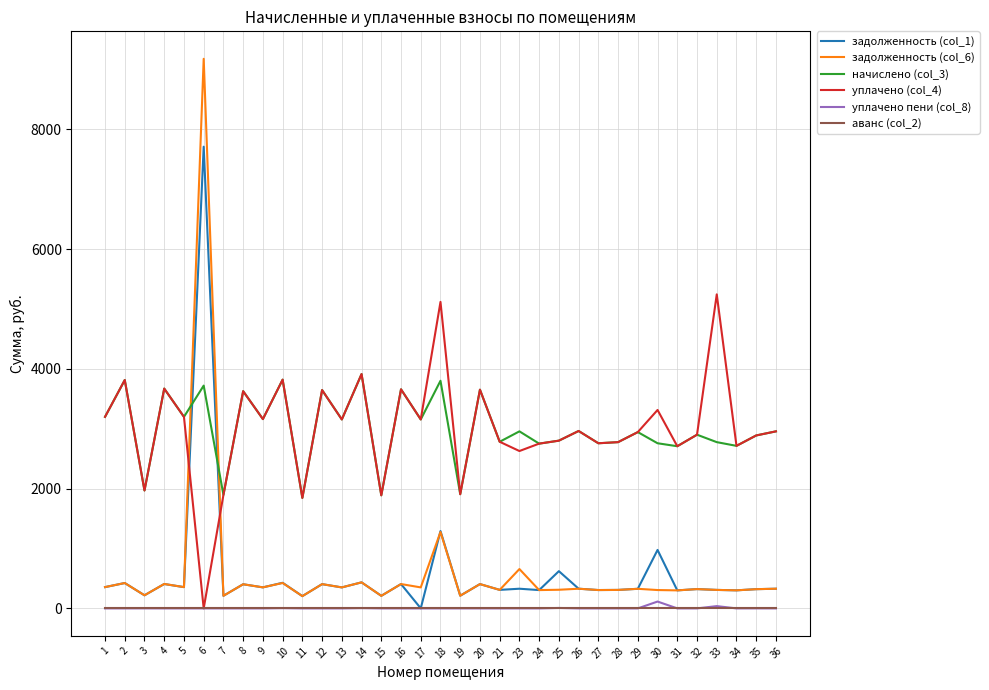

True or false: уплачено (col_4) and задолженность (col_6) cross at least once.

True